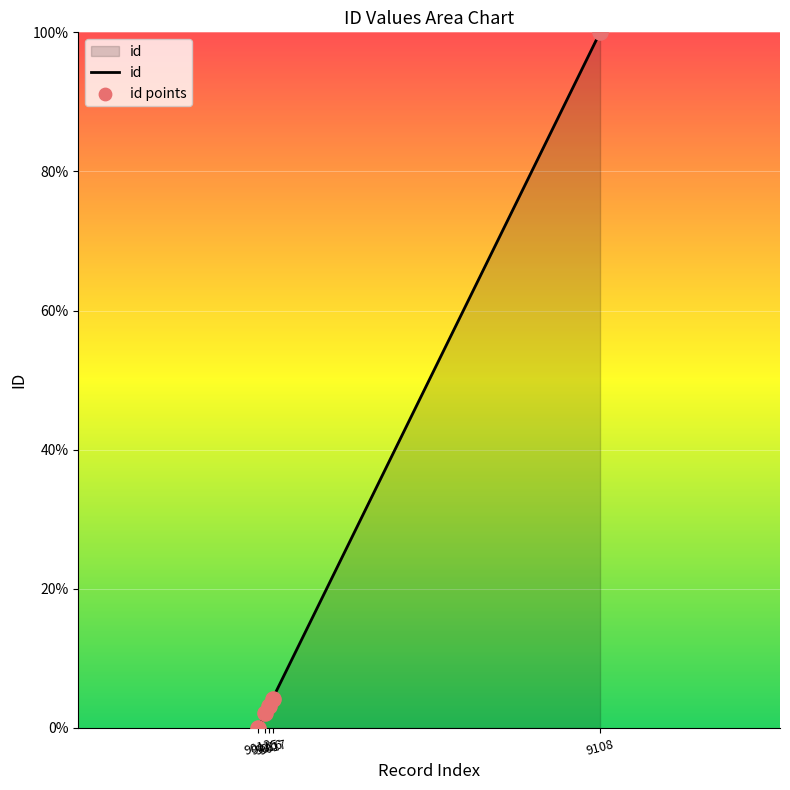

What is the change in value from 9016 to 9017?

+1.1